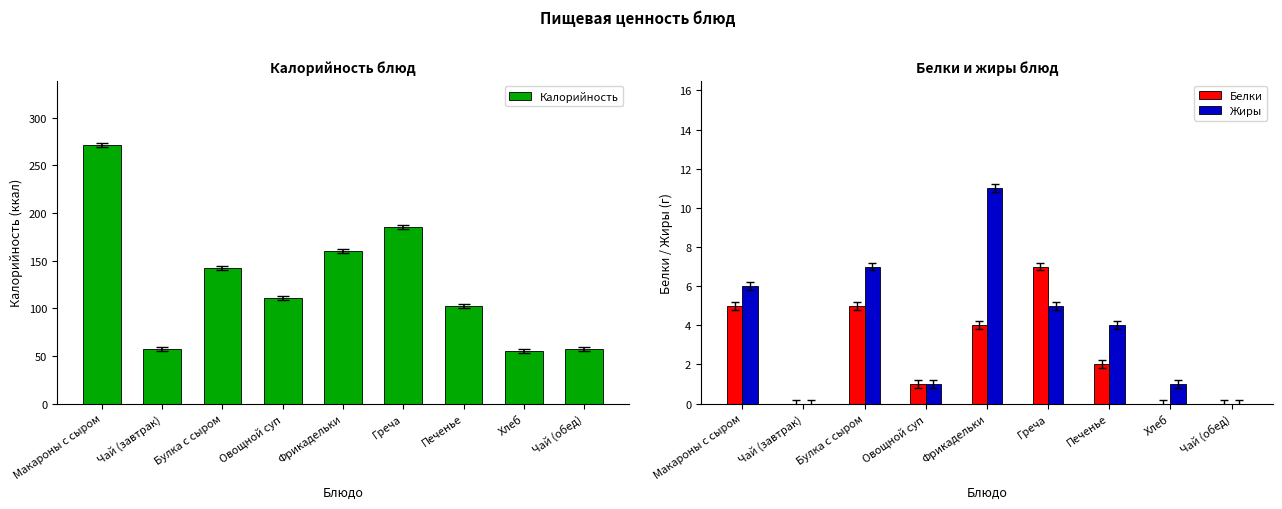

What is the sum of the Жиры values at Булка с сыром and Макароны с сыром?

13